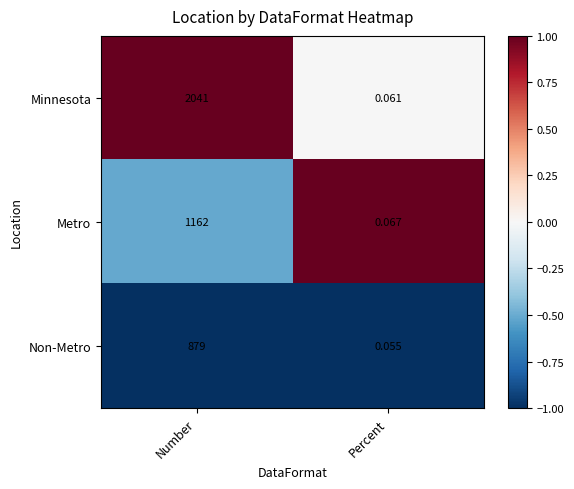

List the series in order of their overall mean, lowest first.

Non-Metro, Metro, Minnesota